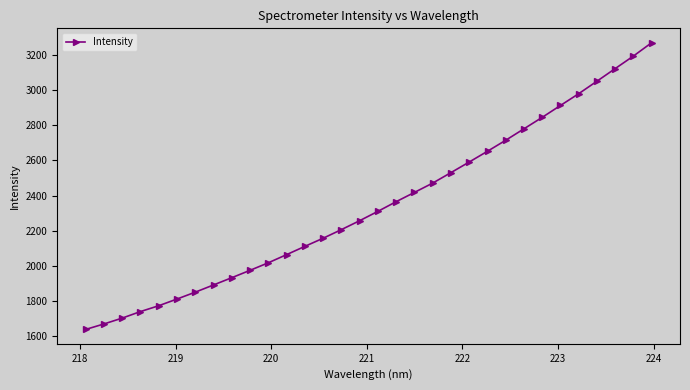

True or false: there are more than 2 points higher than both neighbors.

False